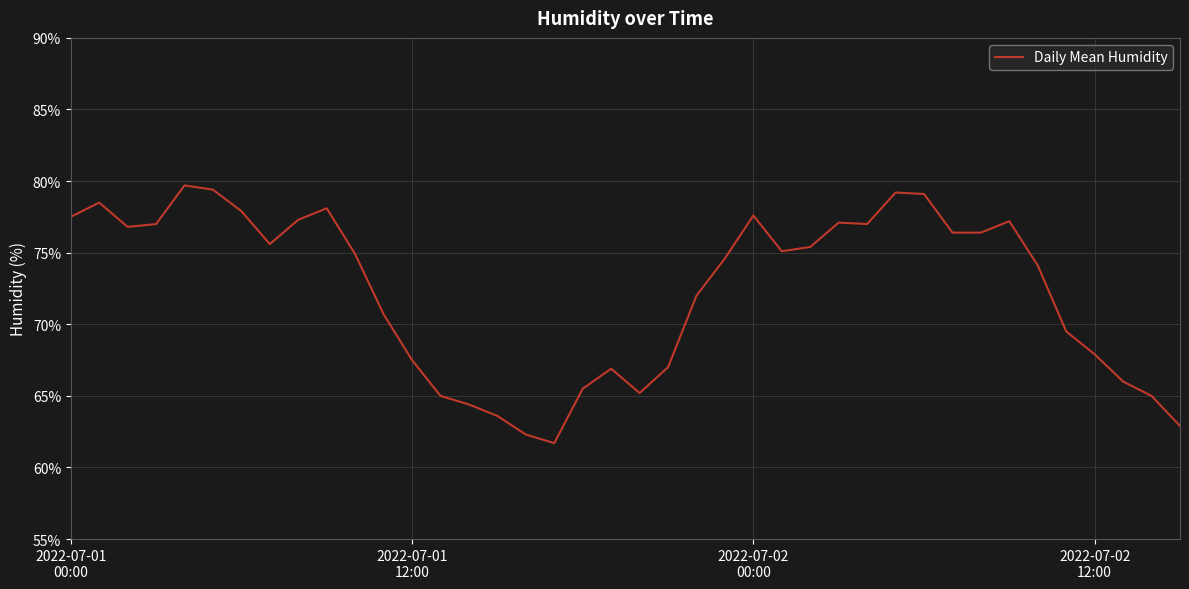

What is the difference between the maximum and second lowest values?

17.4